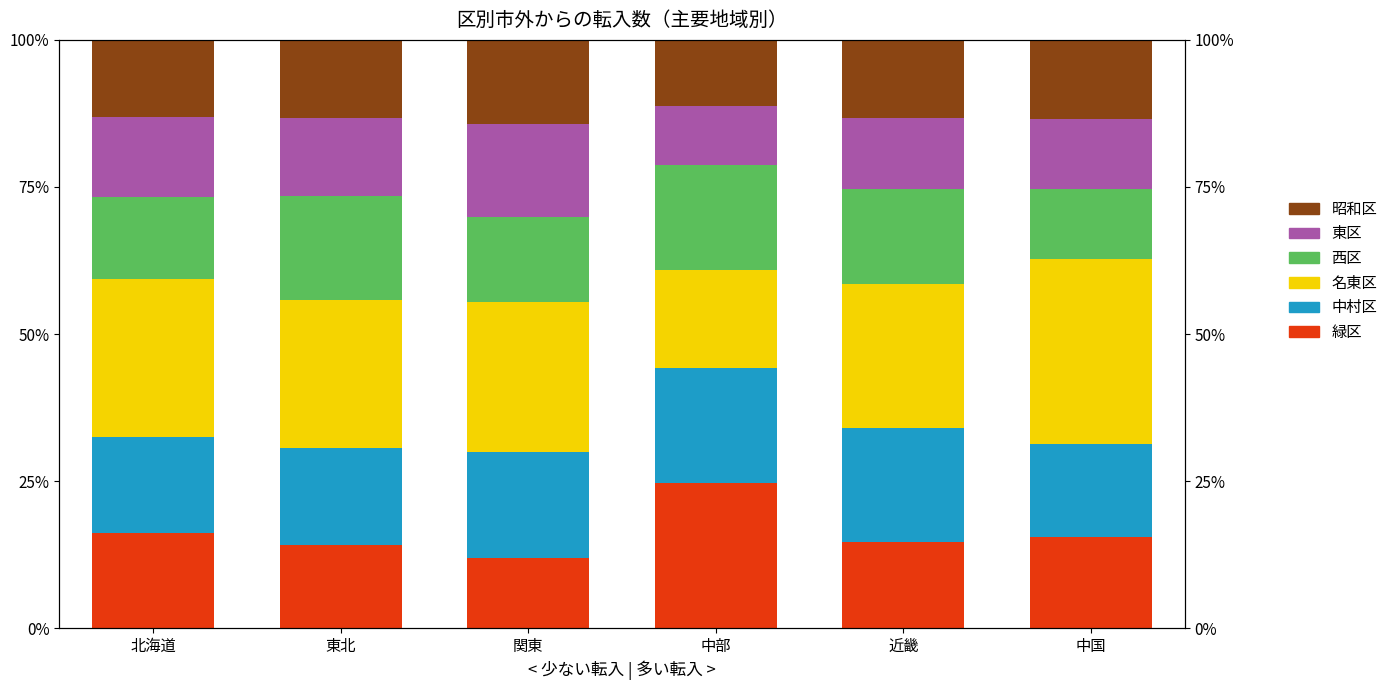

Which series has the largest total across all categories?

名東区